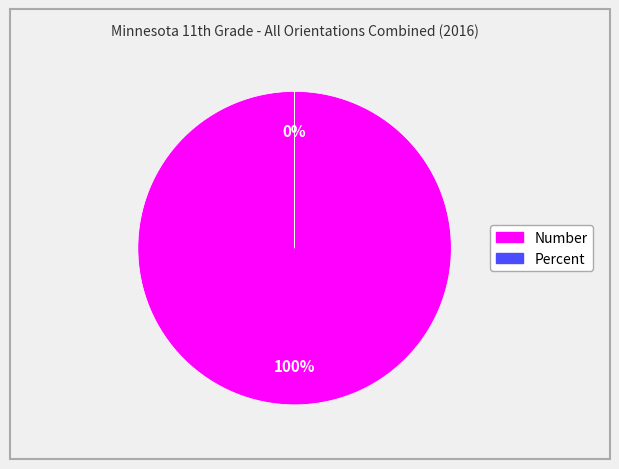

How many segments does this pie chart have?

2